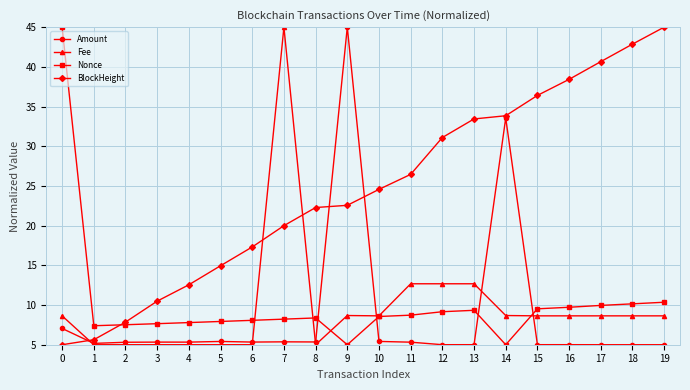

True or false: BlockHeight and Fee cross at least once.

True